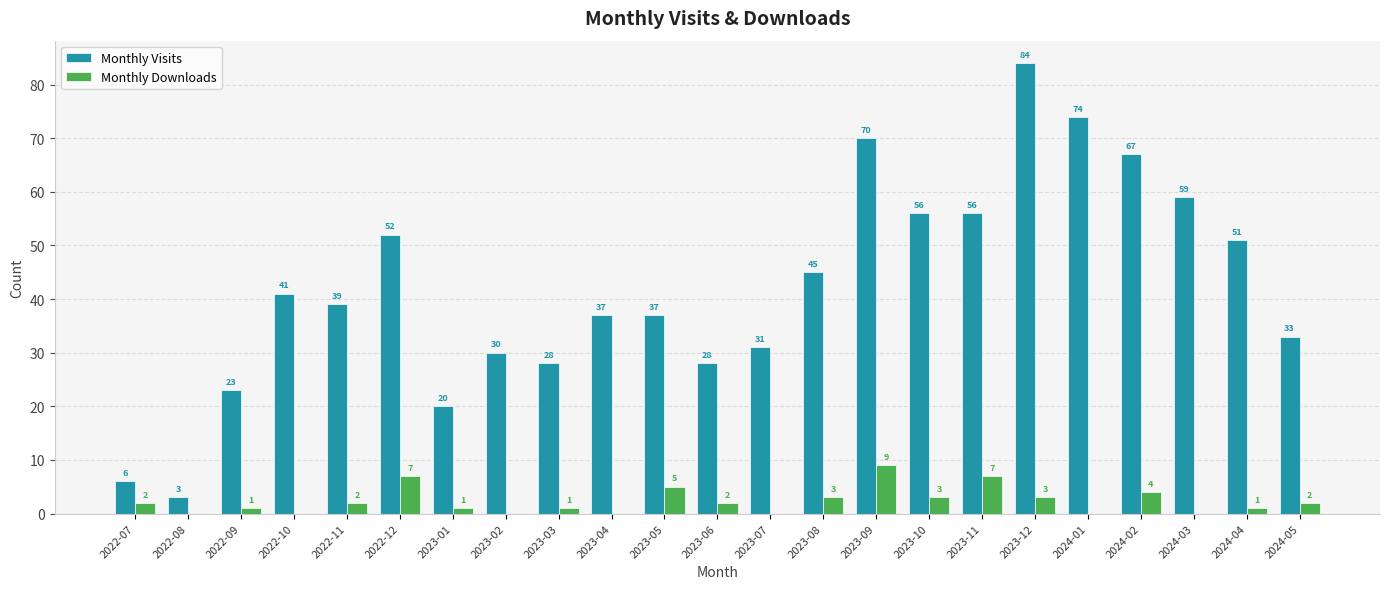

What is the total value across all series at 2022-07?

8